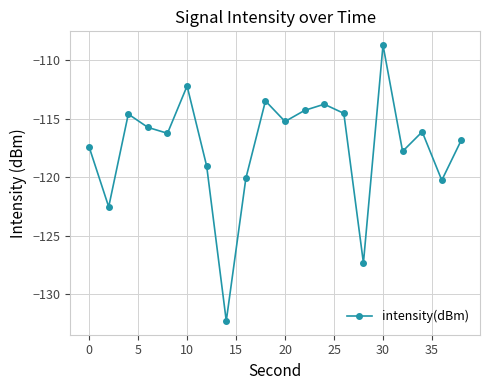

How many lines are shown in the chart?

1